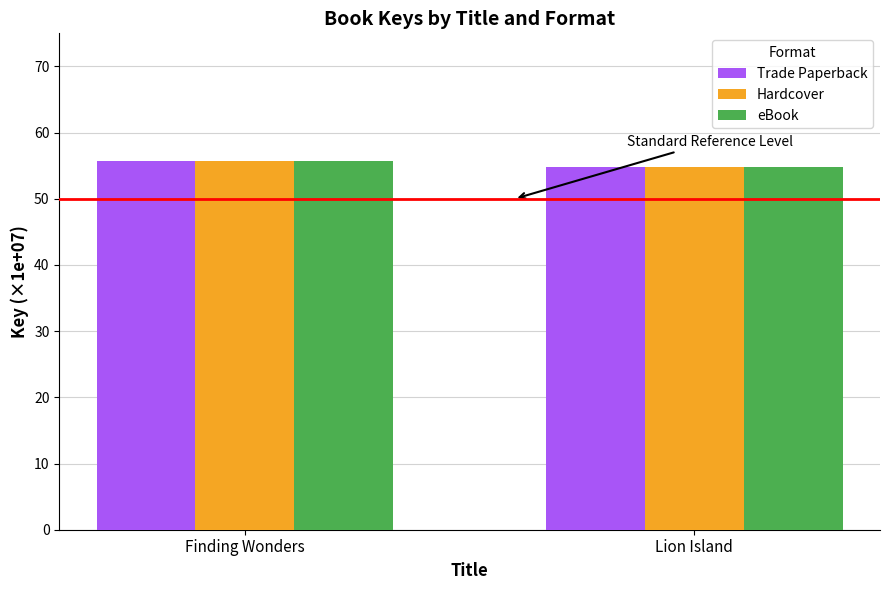

Reading right to left, extract all data points from this chart.

Trade Paperback: Lion Island=54.9	Finding Wonders=55.7
Hardcover: Lion Island=54.9	Finding Wonders=55.7
eBook: Lion Island=54.9	Finding Wonders=55.7